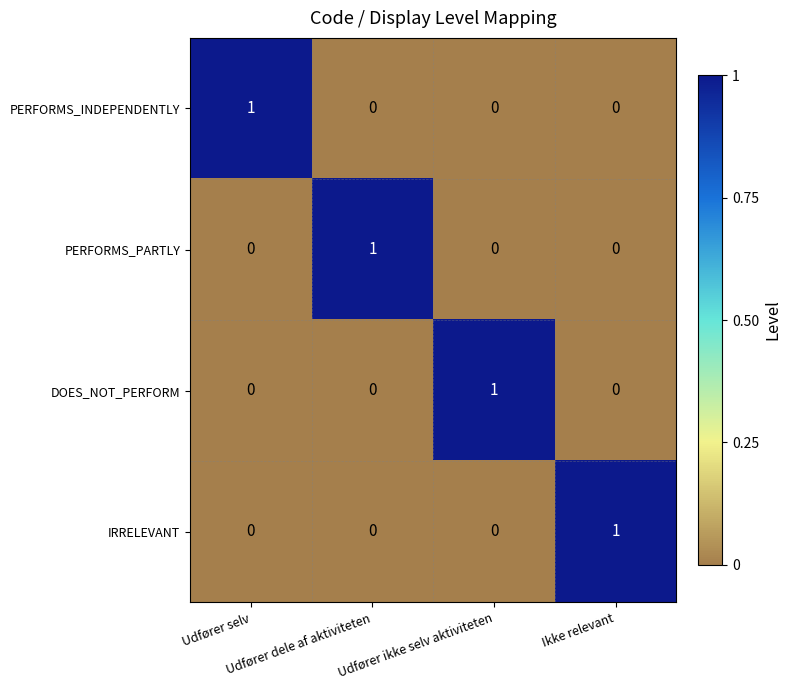

At how many categories does at least one series exceed 0?

4